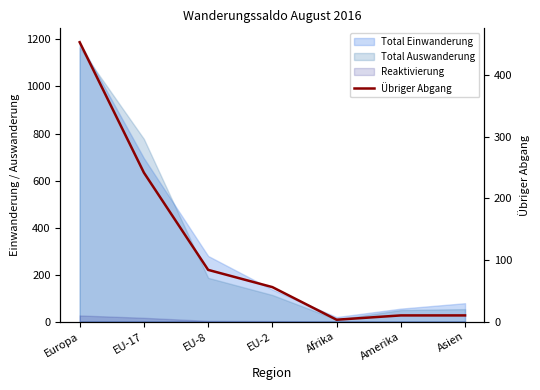

List the labels in order of value, smallest first.

Afrika, Amerika, Asien, EU-2, EU-8, EU-17, Europa